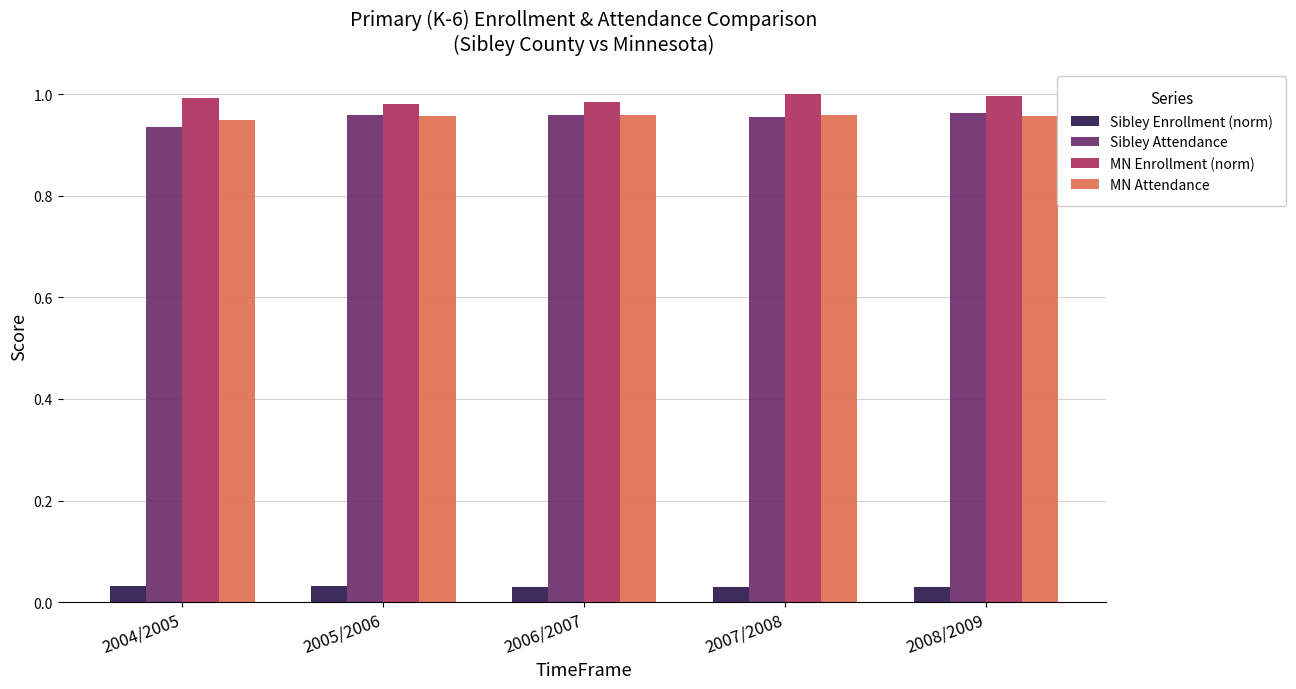

What is the sum of the MN Enrollment (norm) values at 2007/2008 and 2006/2007?

2.0